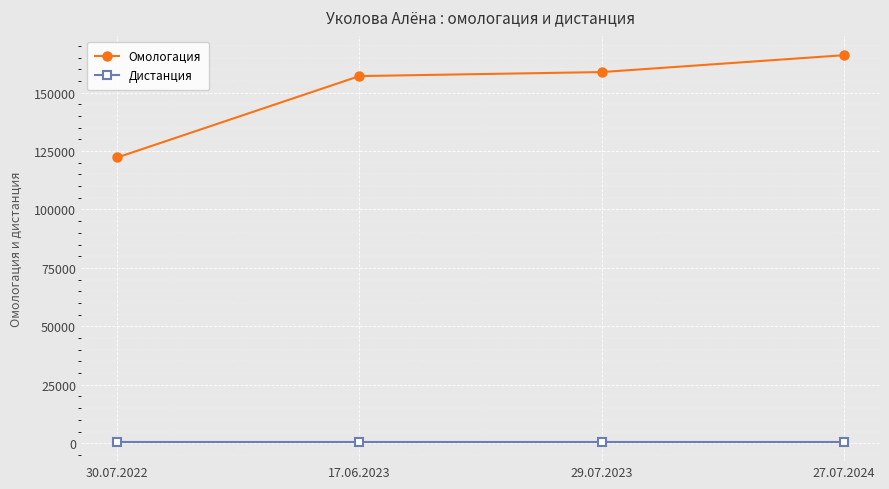

True or false: Дистанция has a value of 600 at 30.07.2022.

True